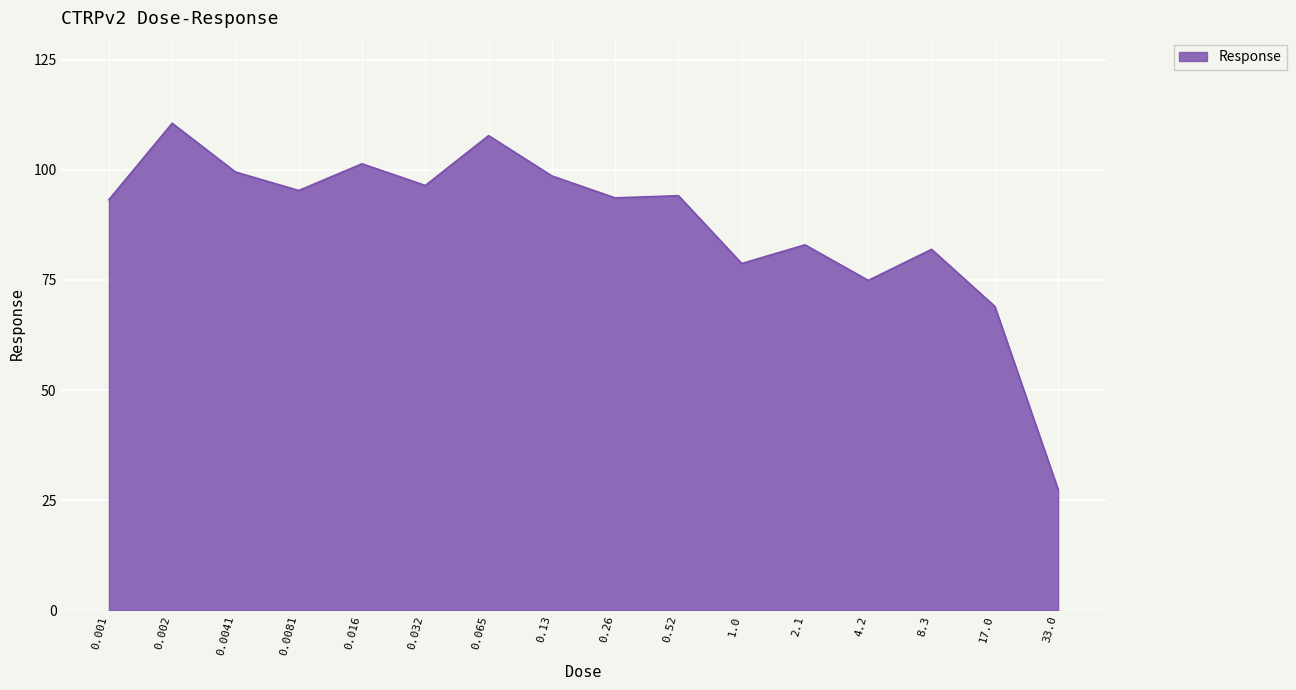

What is the difference between the maximum and minimum values?

83.2